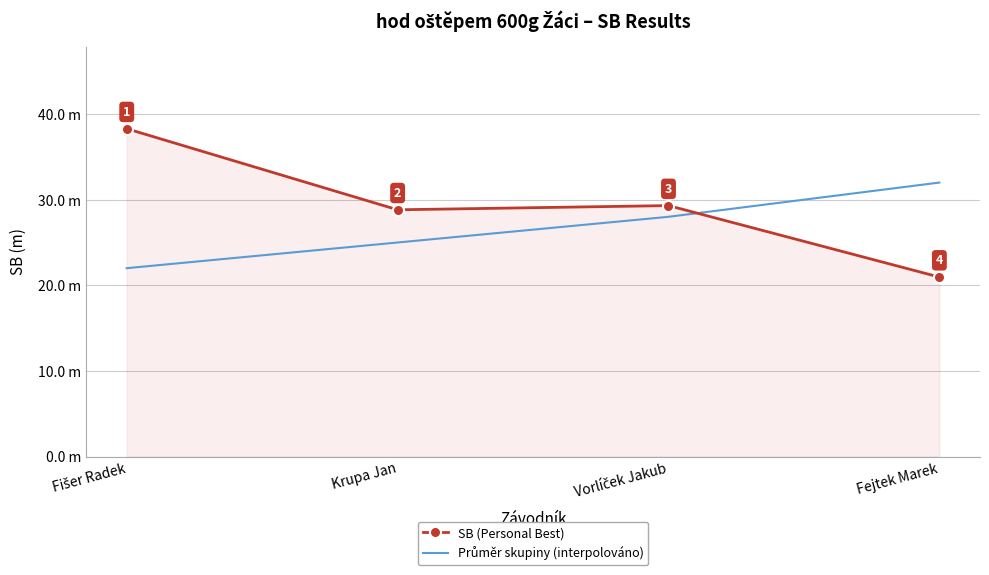

What is the difference between the maximum and minimum values in the SB (Personal Best) series?

17.3